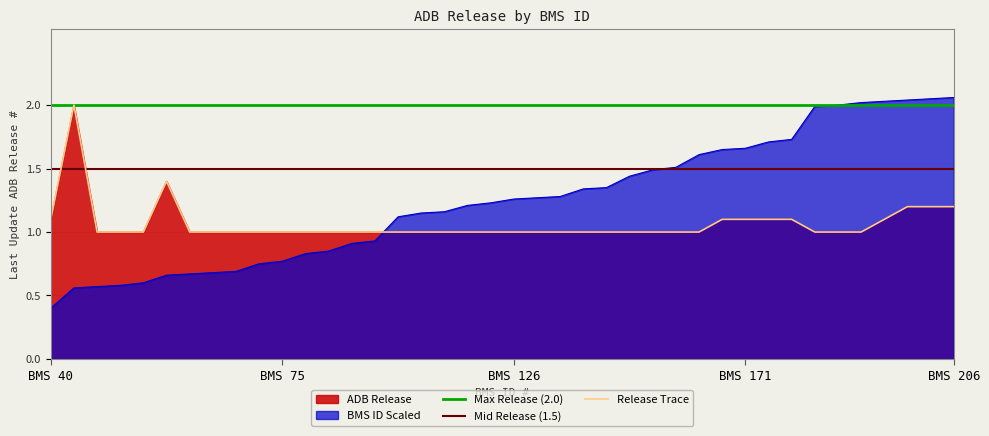

What is the spread (max minus min) of values at BMS 206?

0.8